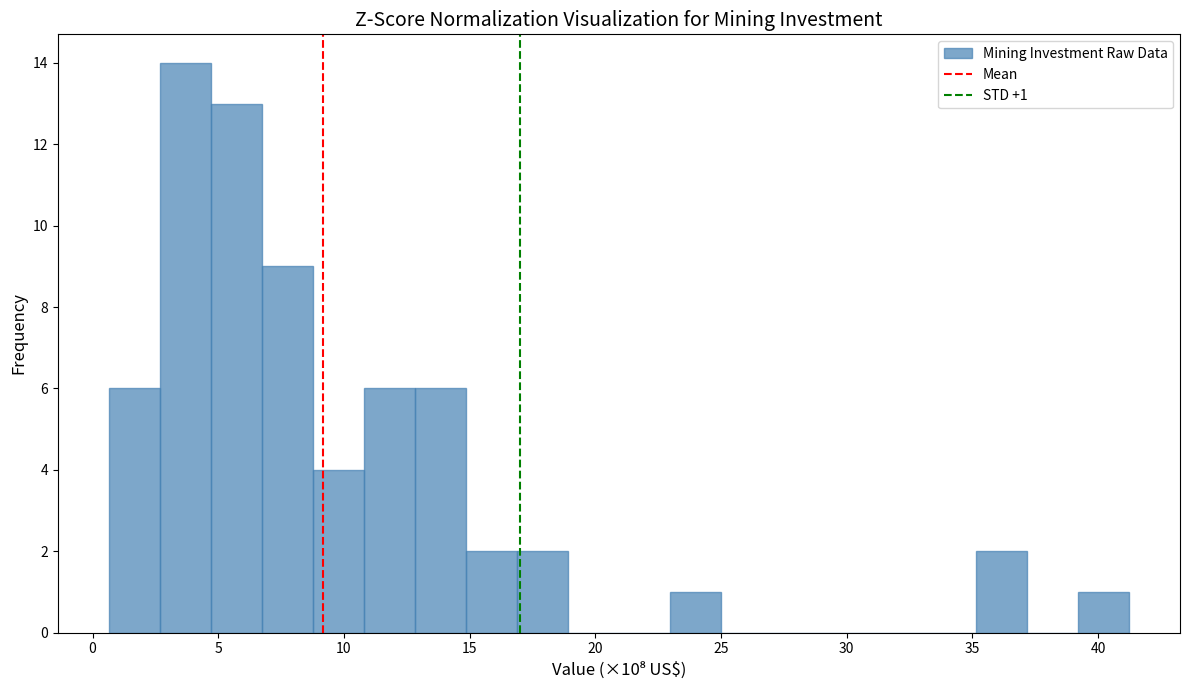

Which range on the x-axis has the tallest bar?

2.5 to 4.5